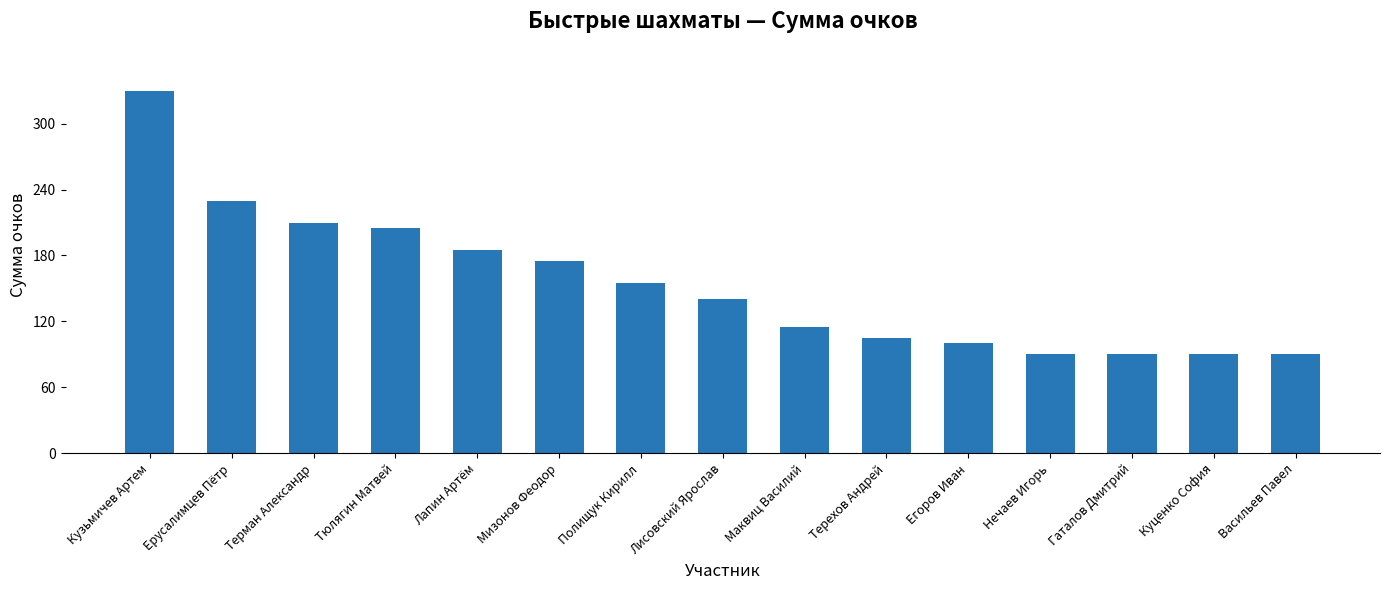

What is the greatest value displayed?

330